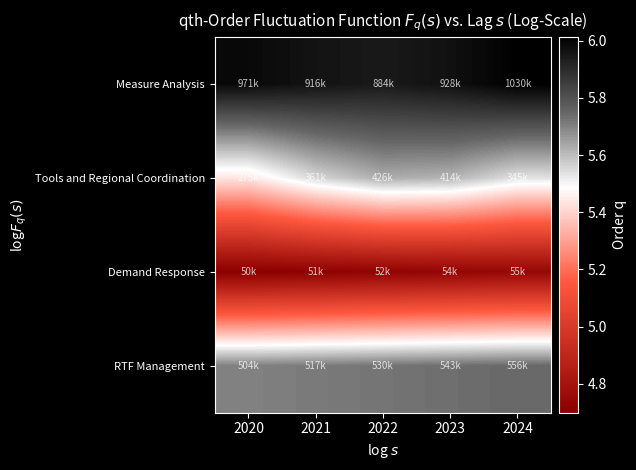

Reading right to left, extract all data points from this chart.

Measure Analysis: 2024=6.0	2023=6.0	2022=5.9	2021=6.0	2020=6.0
Tools and Regional Coordination: 2024=5.5	2023=5.6	2022=5.6	2021=5.6	2020=5.4
Demand Response: 2024=4.7	2023=4.7	2022=4.7	2021=4.7	2020=4.7
RTF Management: 2024=5.7	2023=5.7	2022=5.7	2021=5.7	2020=5.7